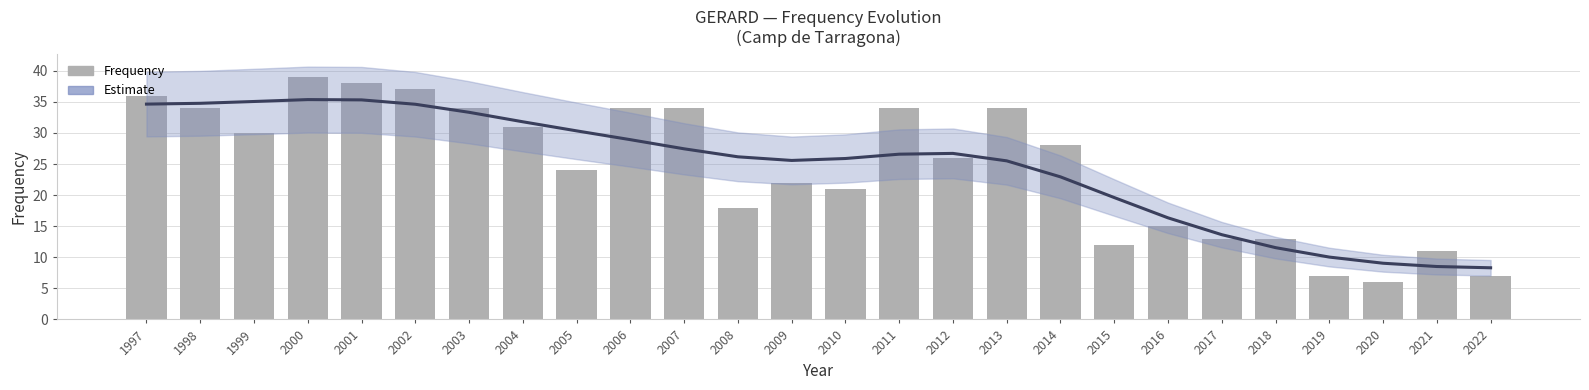

Reading left to right, what are all the values shown in this chart?

36	34	30	39	38	37	34	31	24	34	34	18	22	21	34	26	34	28	12	15	13	13	7	6	11	7